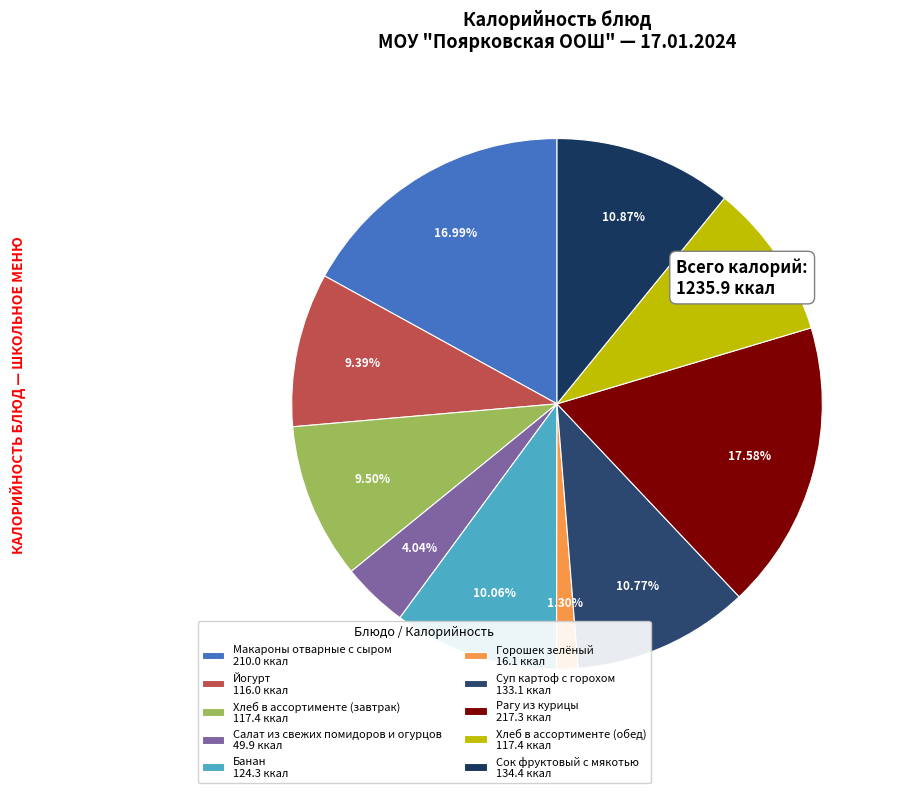

Does any single category account for the majority?

No